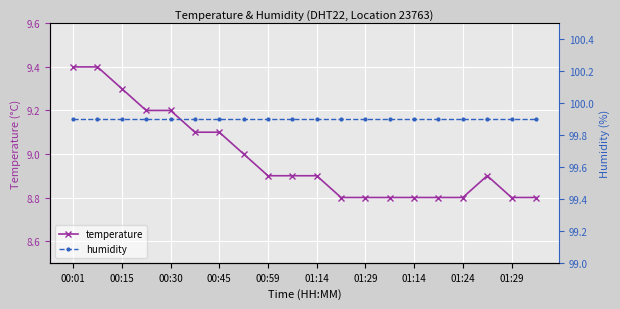

What is the total value across all series at 17?

108.8